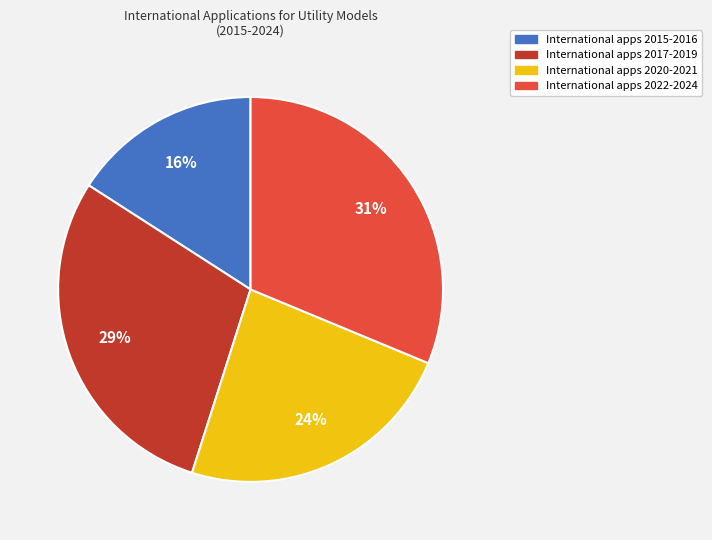

How many segments does this pie chart have?

4